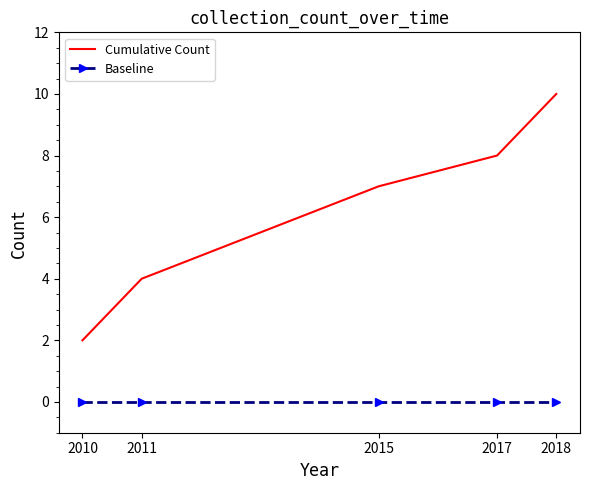

True or false: Baseline and Cumulative Count intersect in this chart.

False